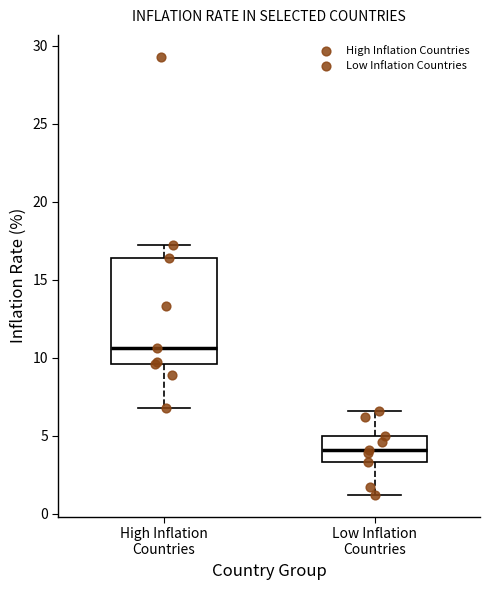

Where does the upper whisker of the box for Low Inflation Countries end on the y-axis? The values are not printed on the chart, so give them approximately, as read against the axis.

6.5